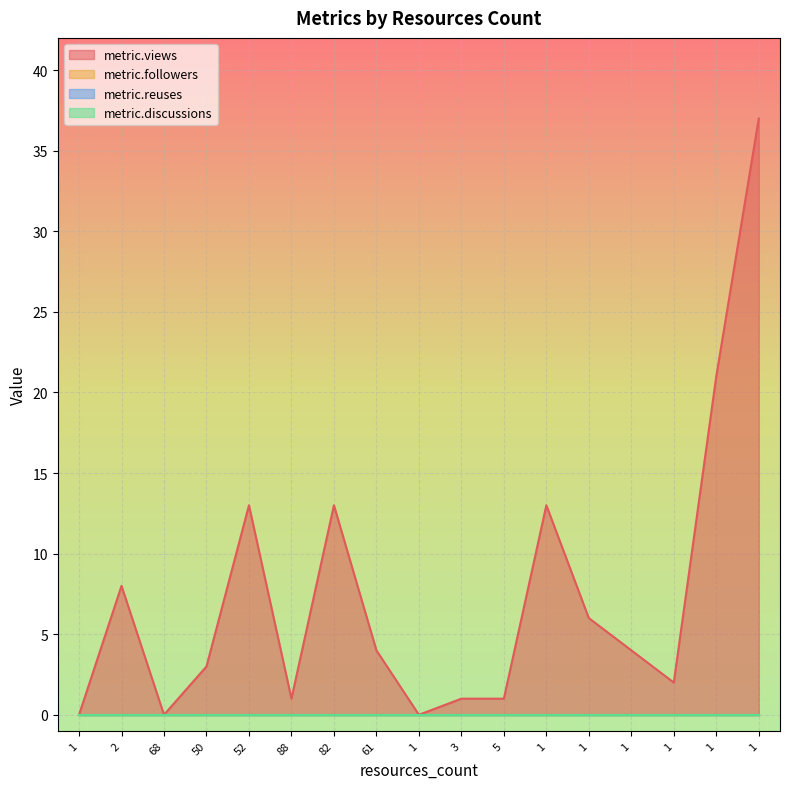

Rank the series by their maximum value, from highest to lowest.

metric.views, metric.followers, metric.reuses, metric.discussions